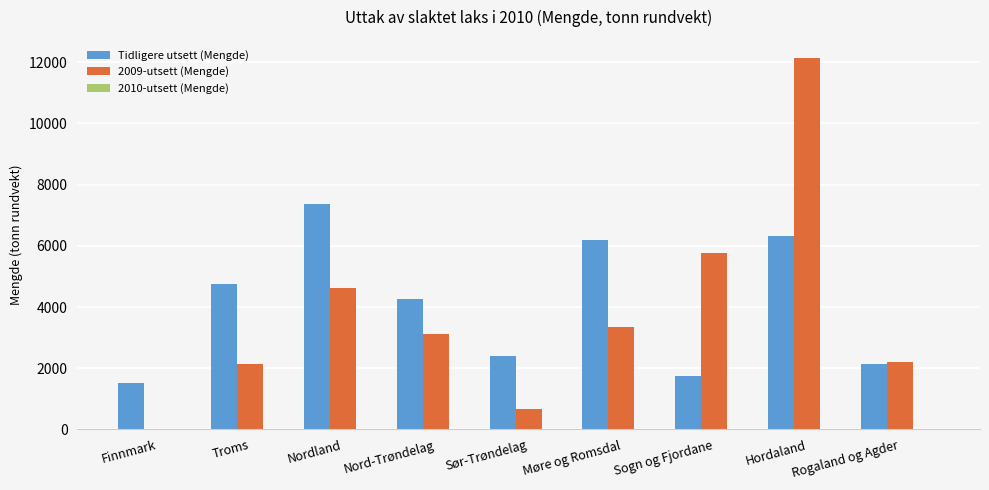

At which category is the sum across all series the highest?

Hordaland